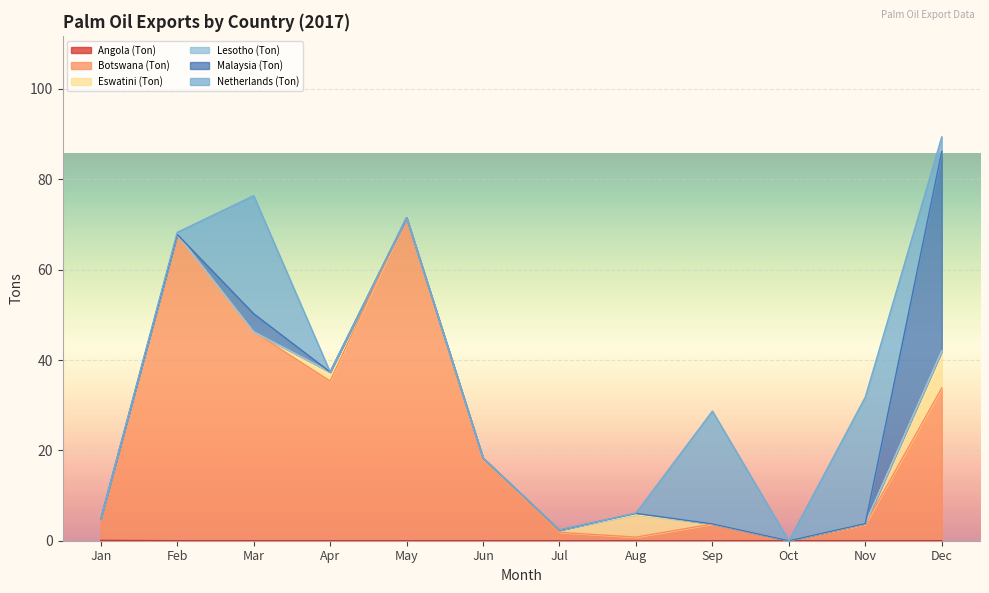

True or false: Malaysia (Ton) and Netherlands (Ton) cross at least once.

True